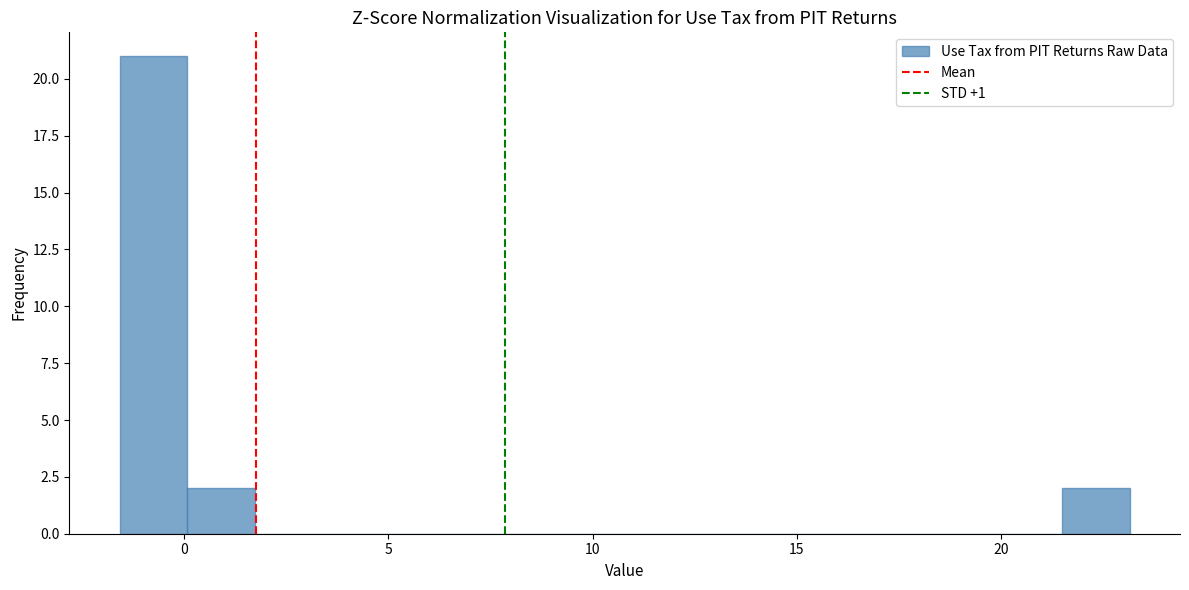

Read against the x-axis, roughly where is the centre of the tallest bar?

-0.5